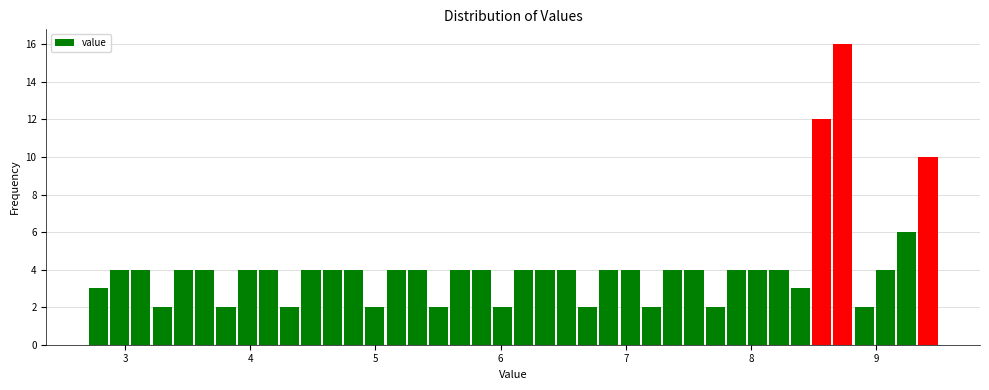

Read against the x-axis, roughly where is the centre of the tallest bar?

8.7